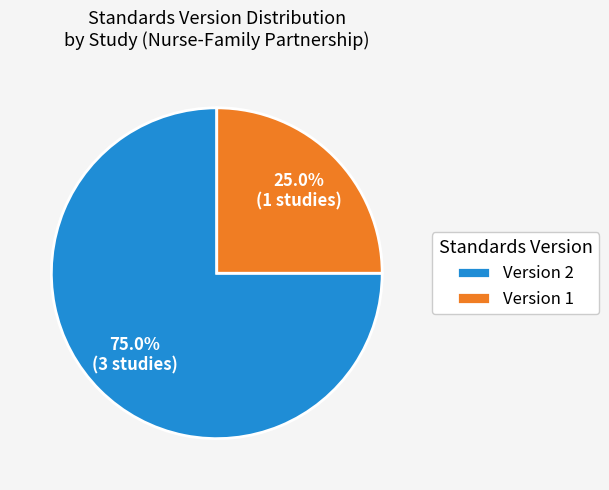

Does any single category account for the majority?

Yes